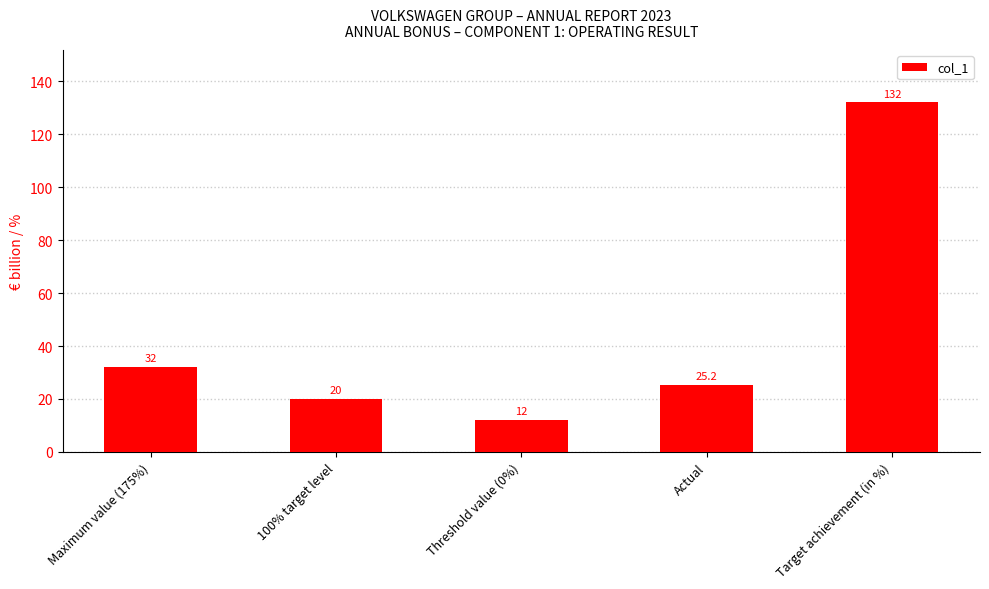

How many bars are there in total?

5